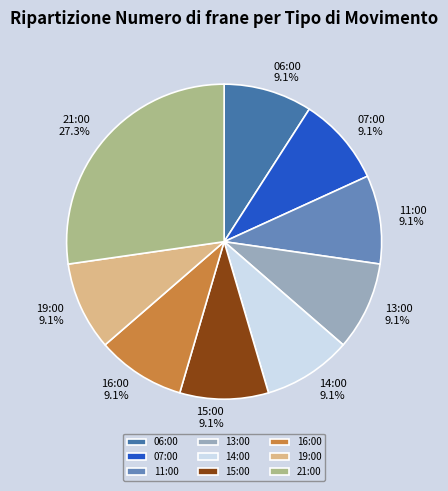

Between 21:00 and 19:00, which is larger?

21:00